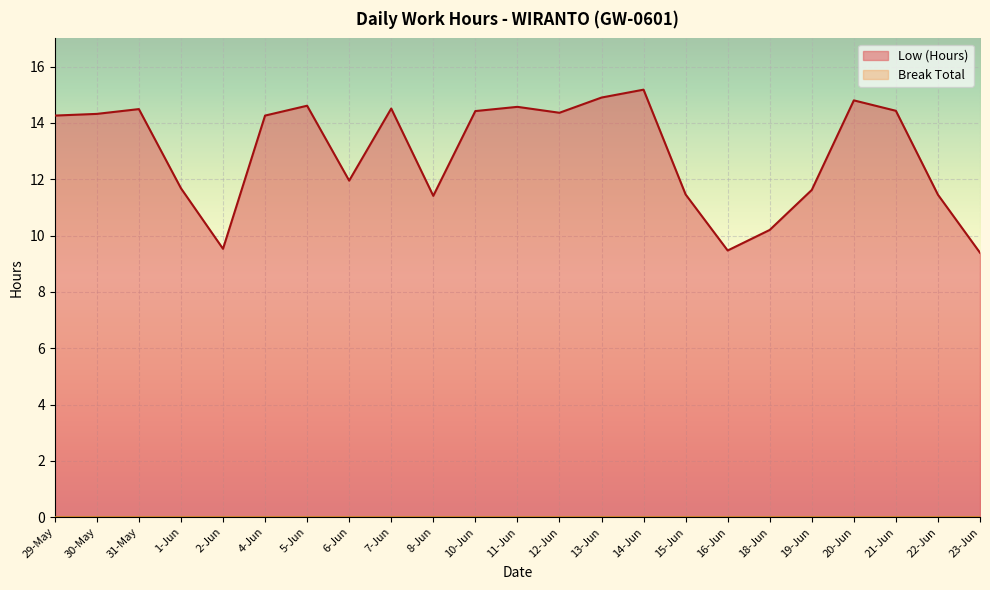

Does the chart display data point markers on the line(s)?

No